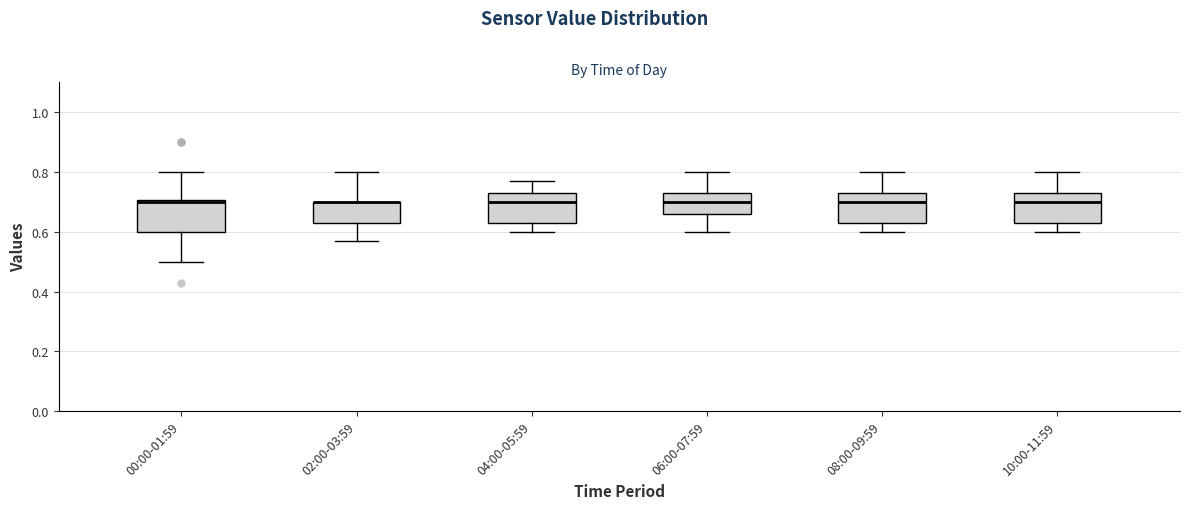

Reading left to right, read every box against the y-axis: the position of its median line, the range the box covers, and the ends of its whiskers. The values are not printed on the chart, so give them approximately, as read against the axis.

00:00-01:59: median 0.70 (just below the box's upper edge), box 0.60 to 0.70, whiskers 0.50 to 0.80
02:00-03:59: median 0.70 (drawn on the box's upper edge), box 0.64 to 0.70, whiskers 0.58 to 0.80
04:00-05:59: median 0.70, box 0.64 to 0.74, whiskers 0.60 to 0.78
06:00-07:59: median 0.70, box 0.66 to 0.74, whiskers 0.60 to 0.80
08:00-09:59: median 0.70, box 0.64 to 0.74, whiskers 0.60 to 0.80
10:00-11:59: median 0.70, box 0.64 to 0.74, whiskers 0.60 to 0.80